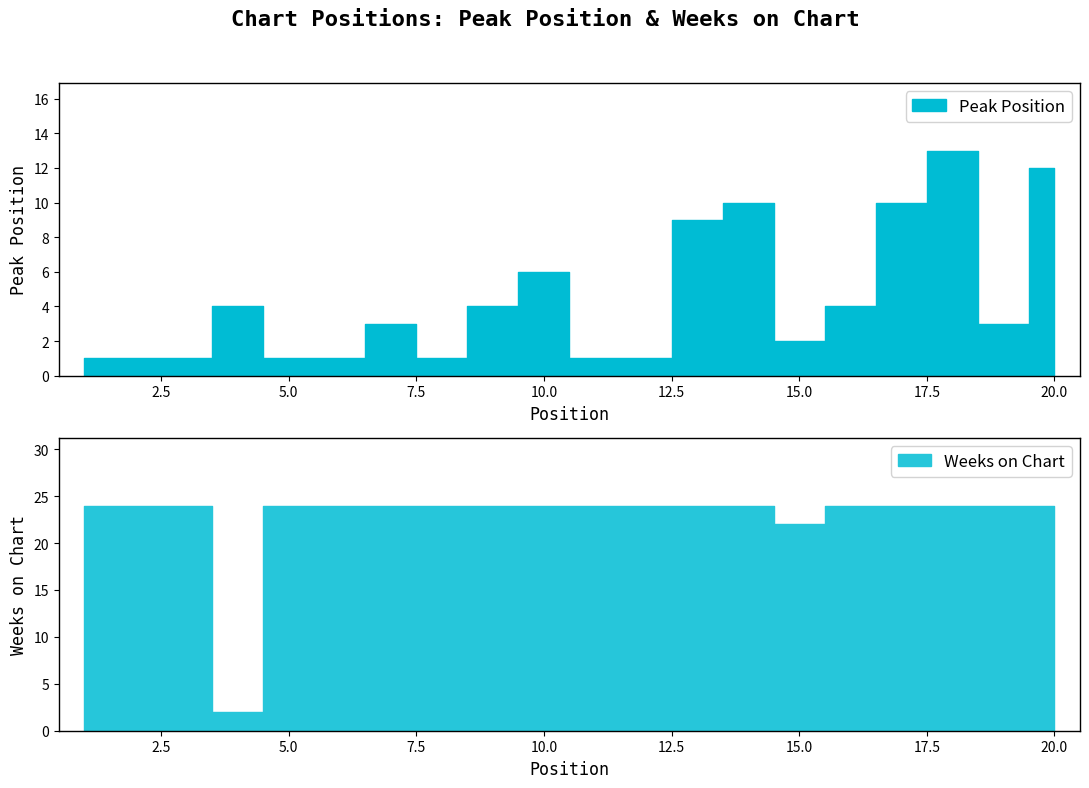

Which series has the largest range (max minus min)?

Weeks on Chart